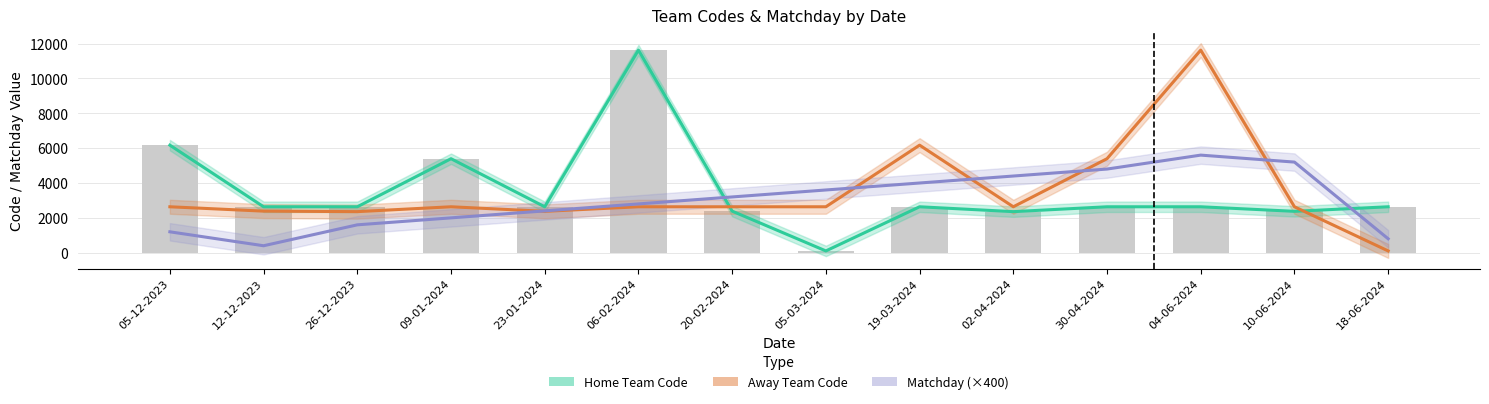

What position from the right is 02-04-2024?

5